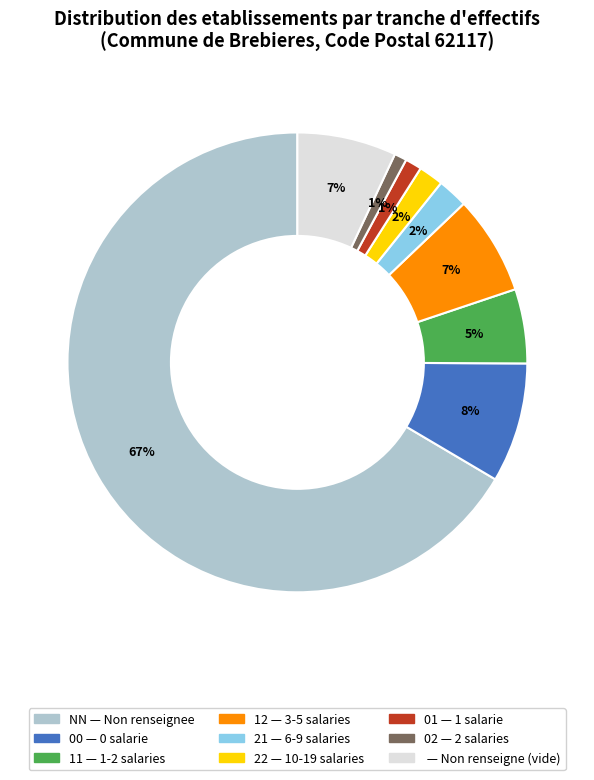

To the nearest percent, what is the average slice percentage?

11%